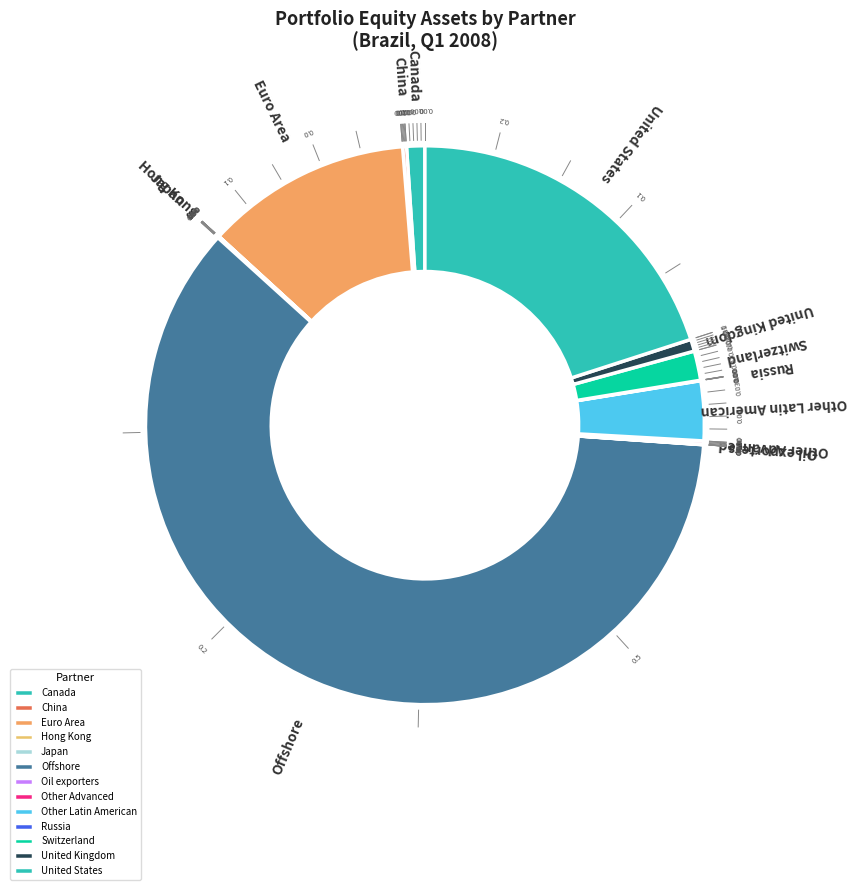

Which slice is the largest?

Offshore